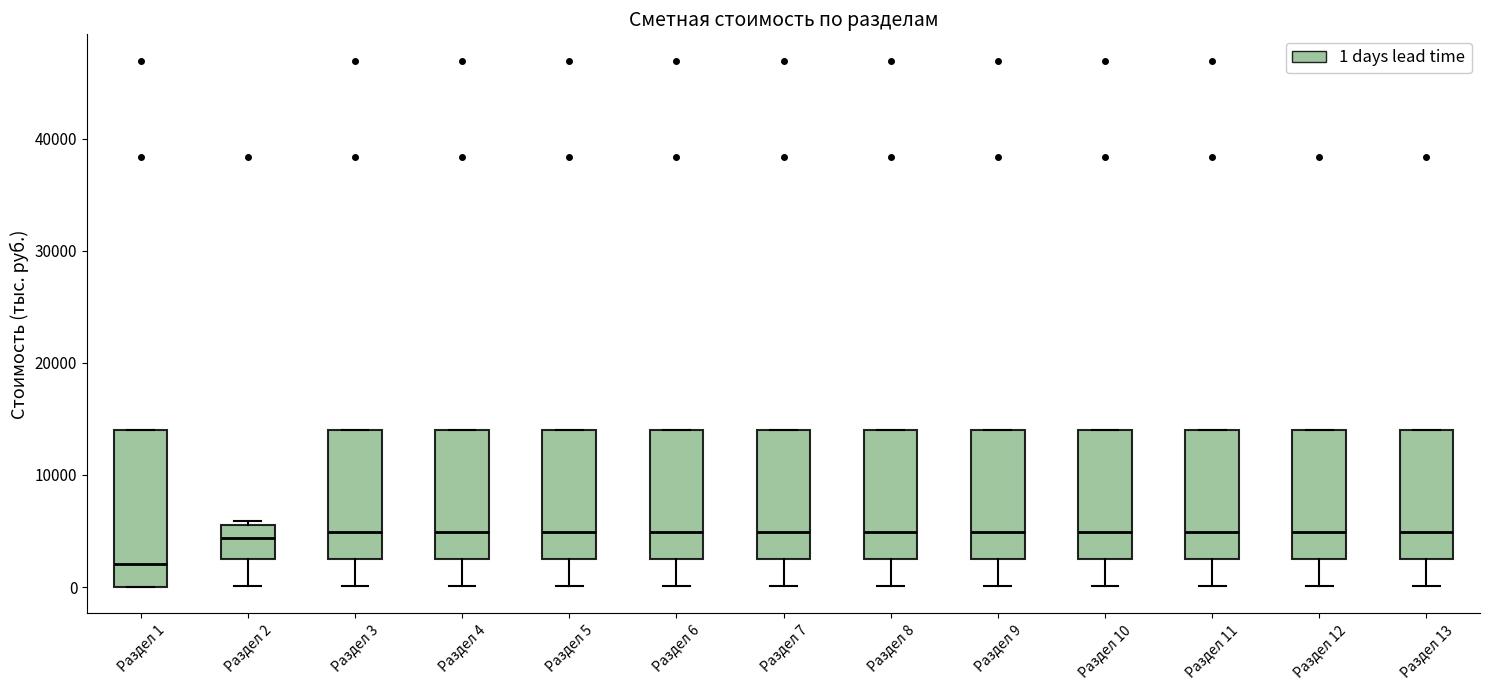

Where does the lower whisker of the box for Раздел 2 end on the y-axis? The values are not printed on the chart, so give them approximately, as read against the axis.

0